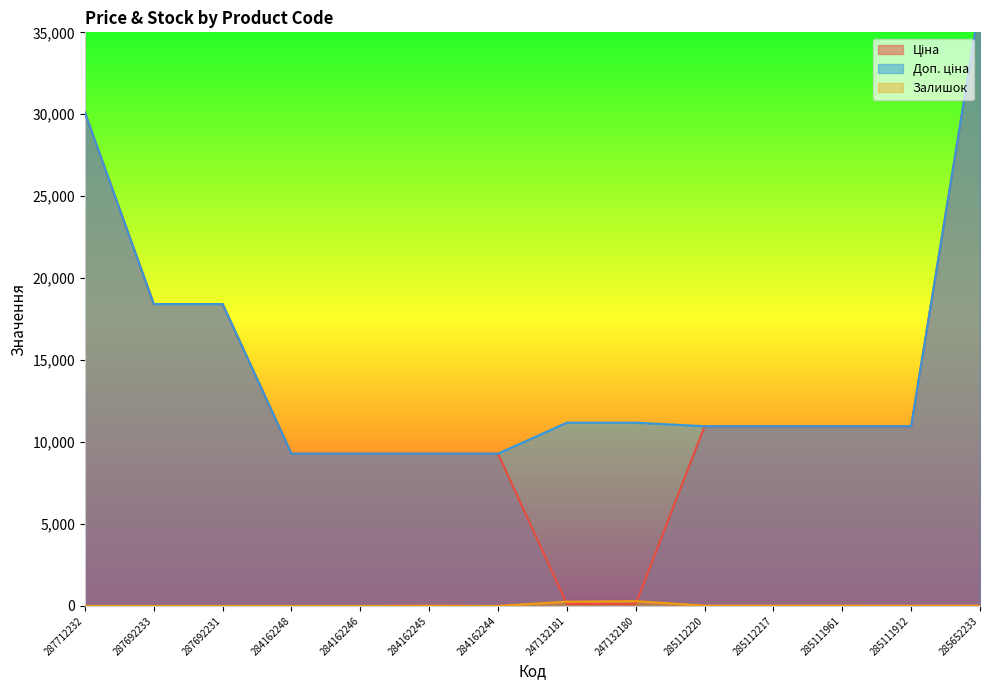

What is the maximum value for Ціна?

36841.8